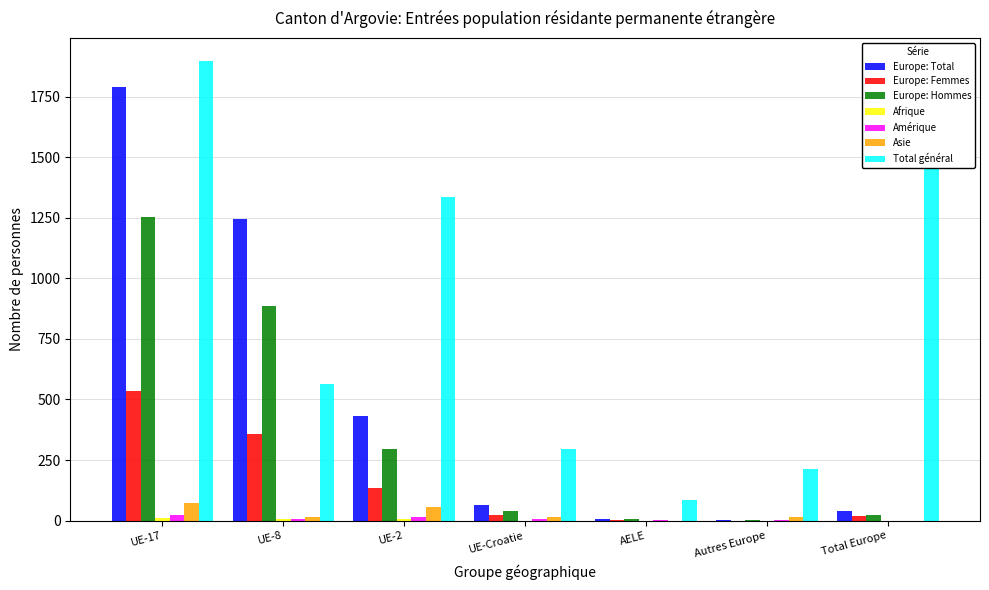

Which series has the largest total across all categories?

Total général